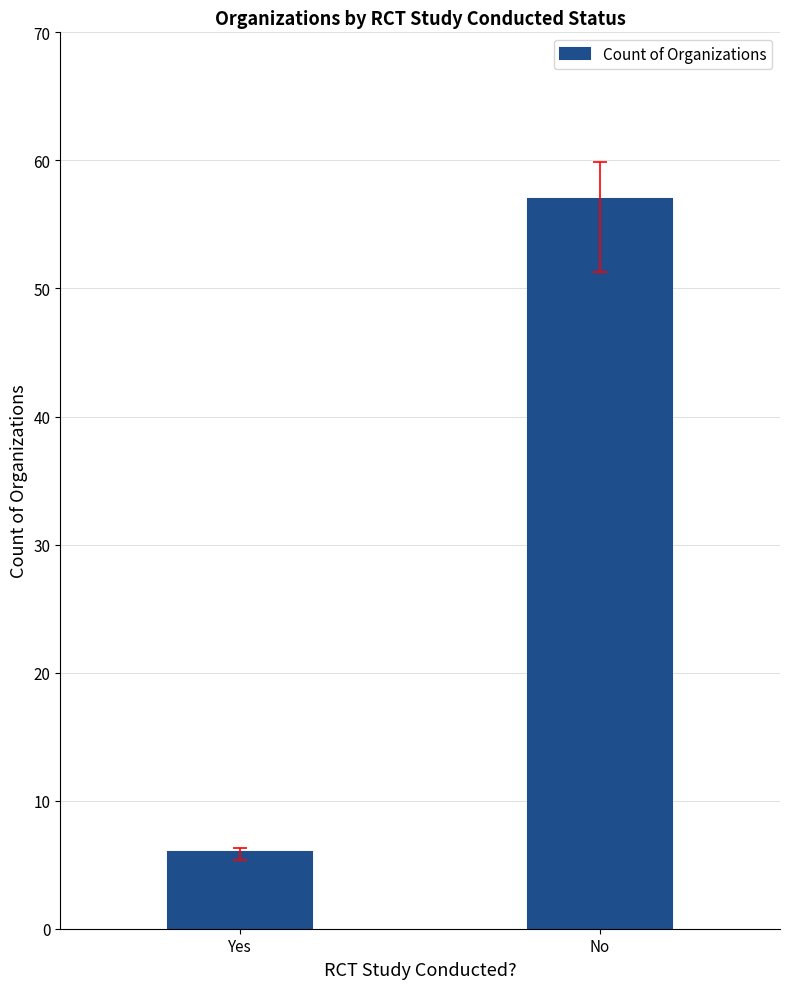

How many categories are shown in the chart?

2